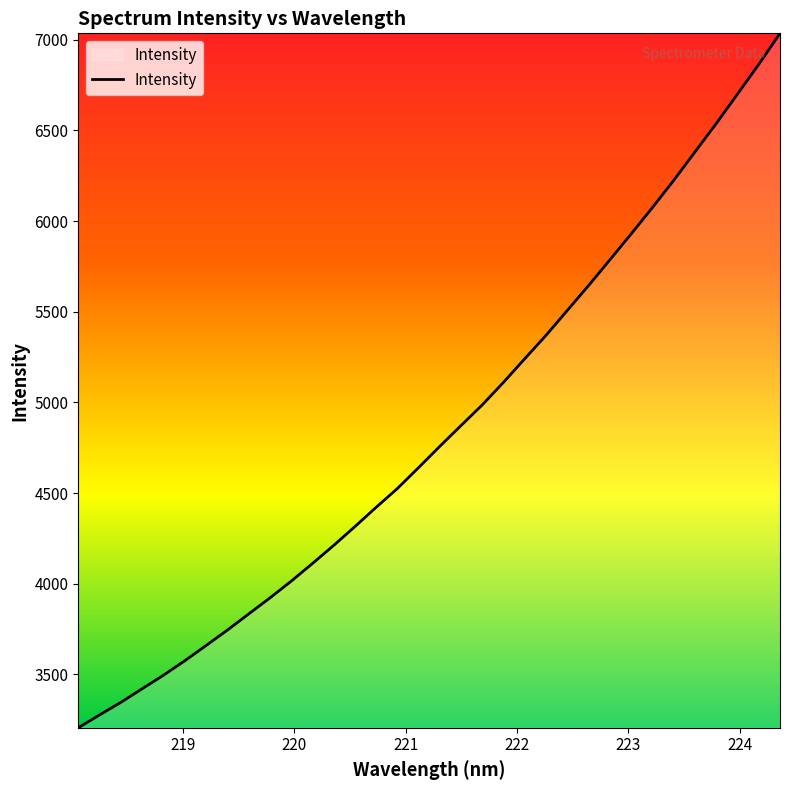

What is the greatest value displayed?

7035.7